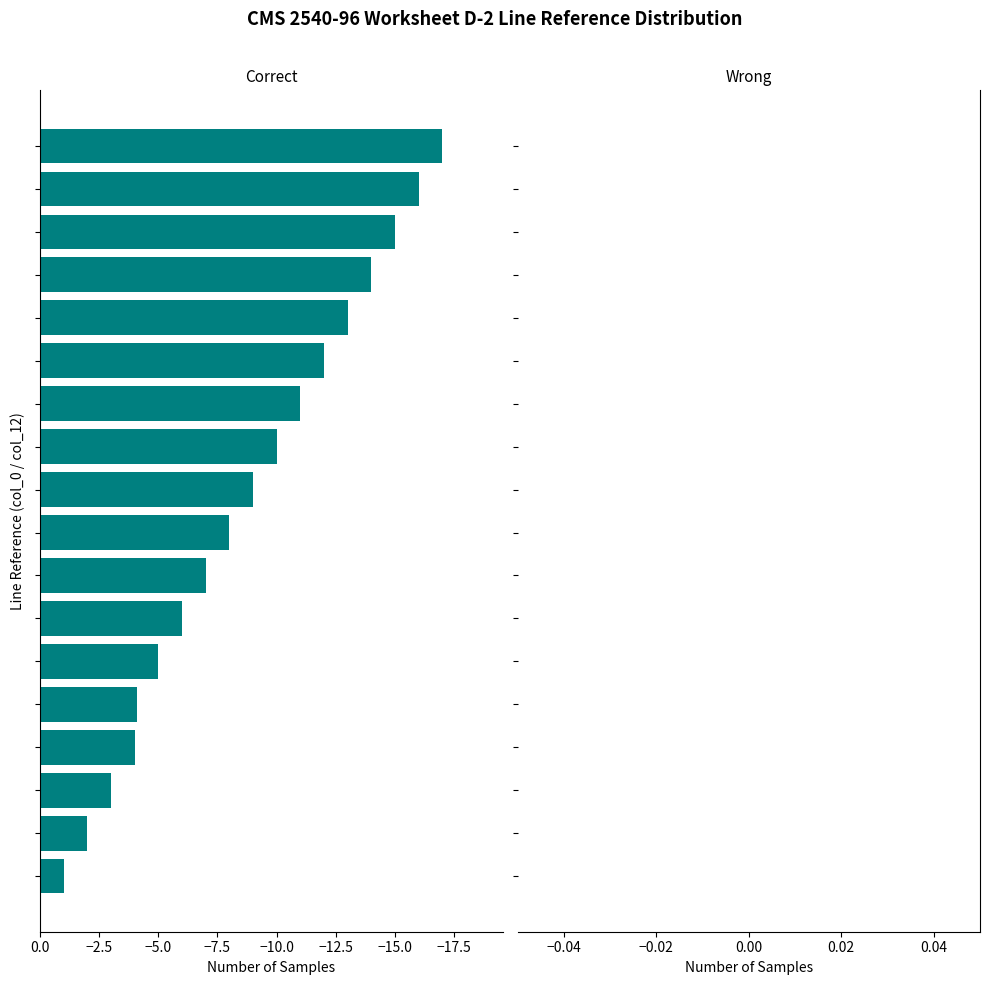

How many data points does each series have?

18